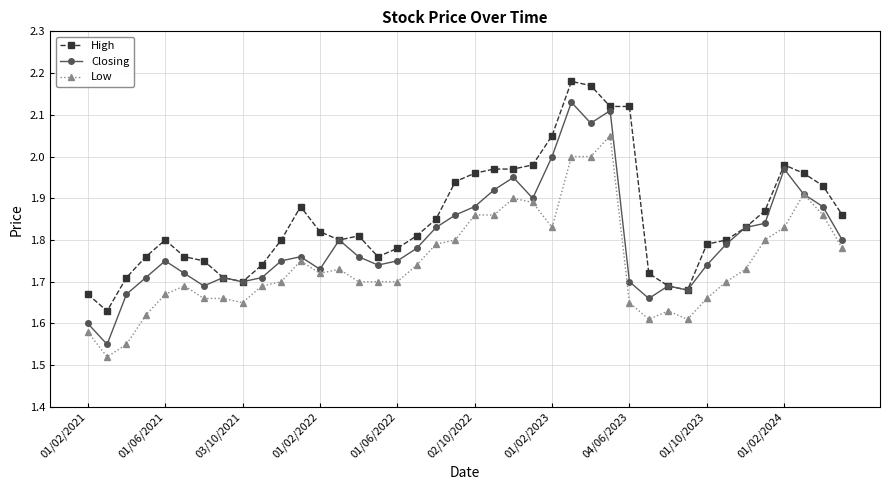

Which series has the widest spread of values?

Closing